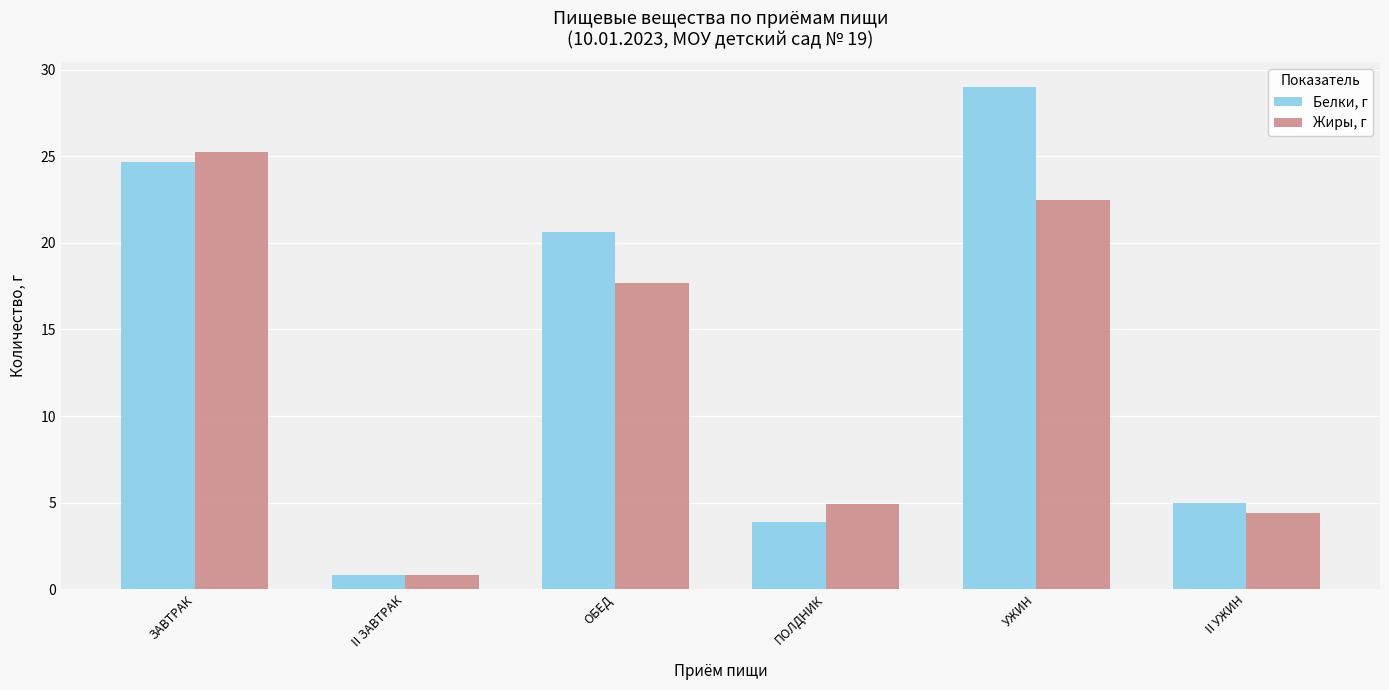

Where is Белки, г nearest to the value 14?

ОБЕД